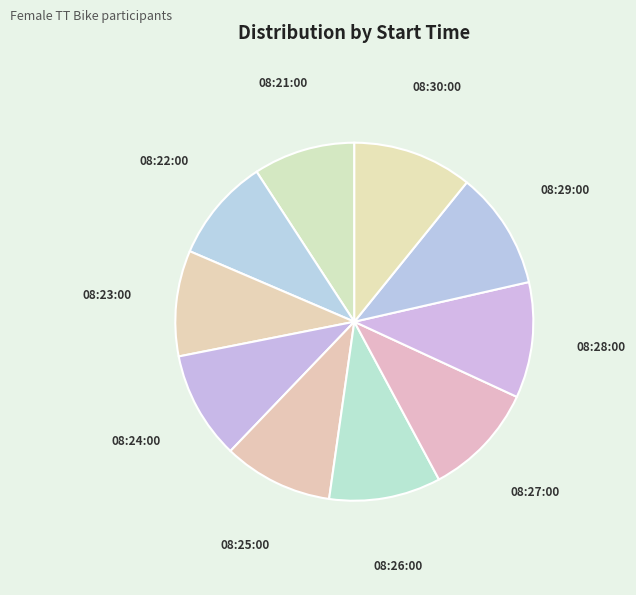

Does 08:21:00 account for over 50% of the chart?

No